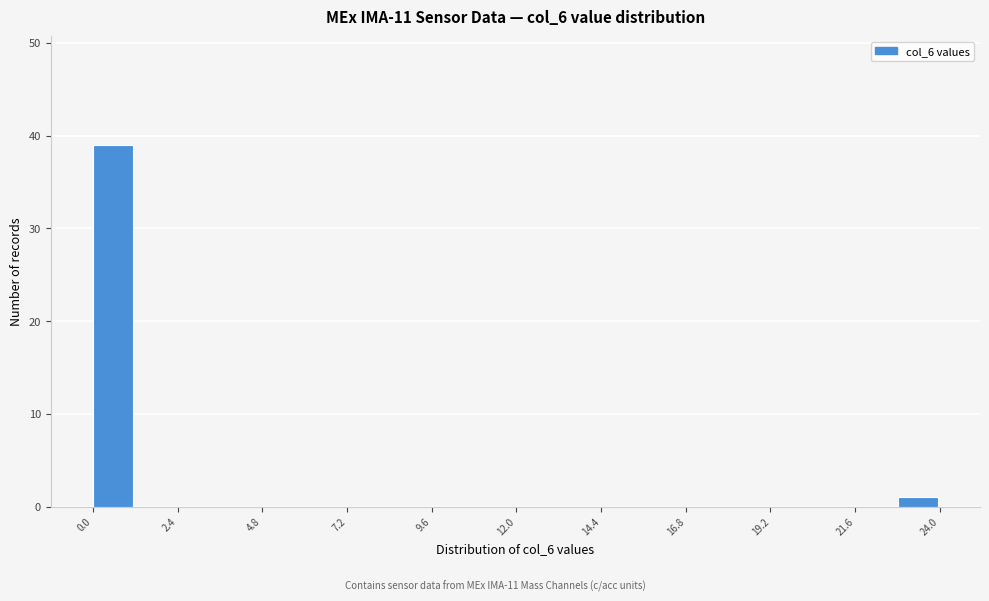

Read against the x-axis, roughly where is the centre of the tallest bar?

0.5